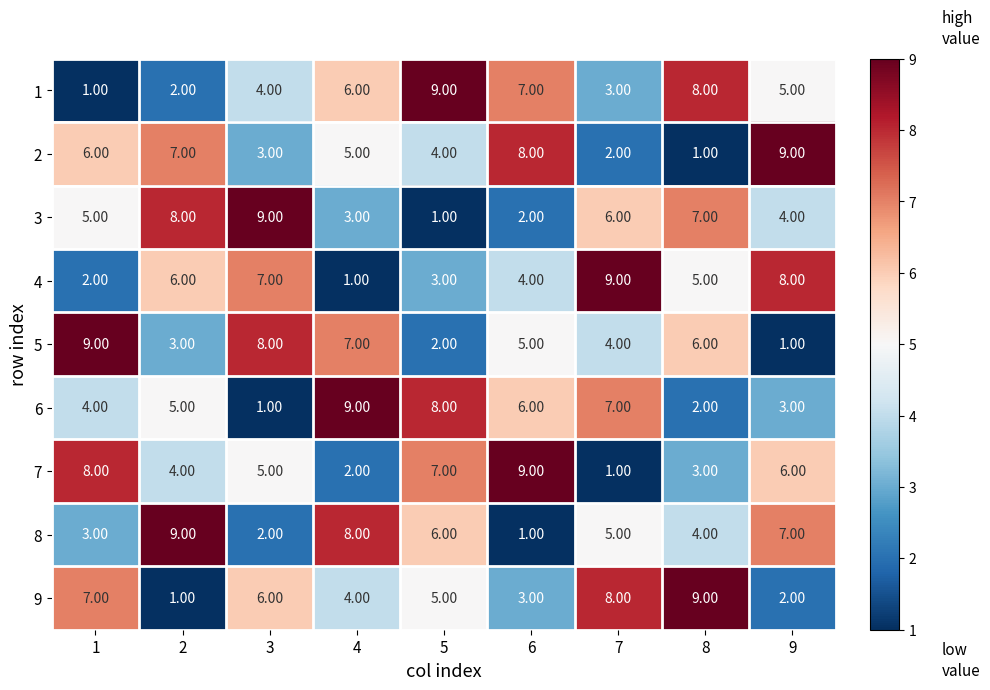

At how many categories does at least one series exceed 6?

9